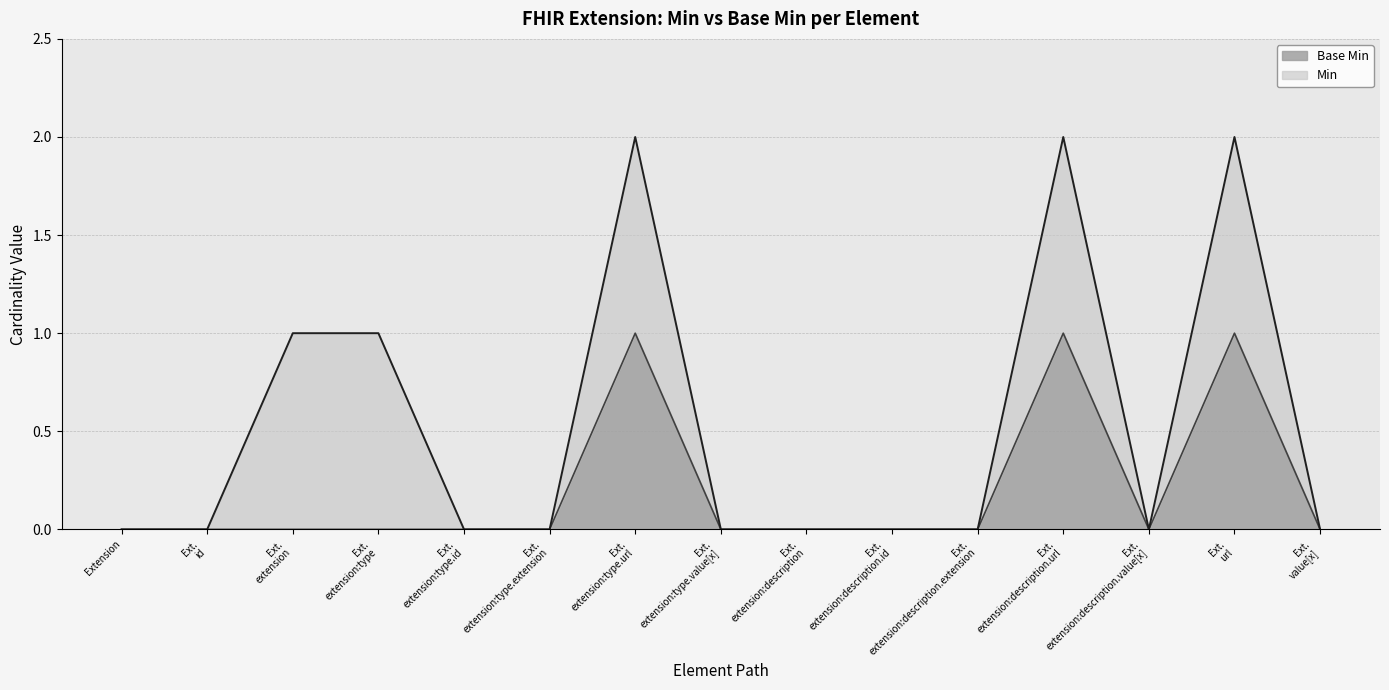

What is the difference between the maximum and minimum values?

1